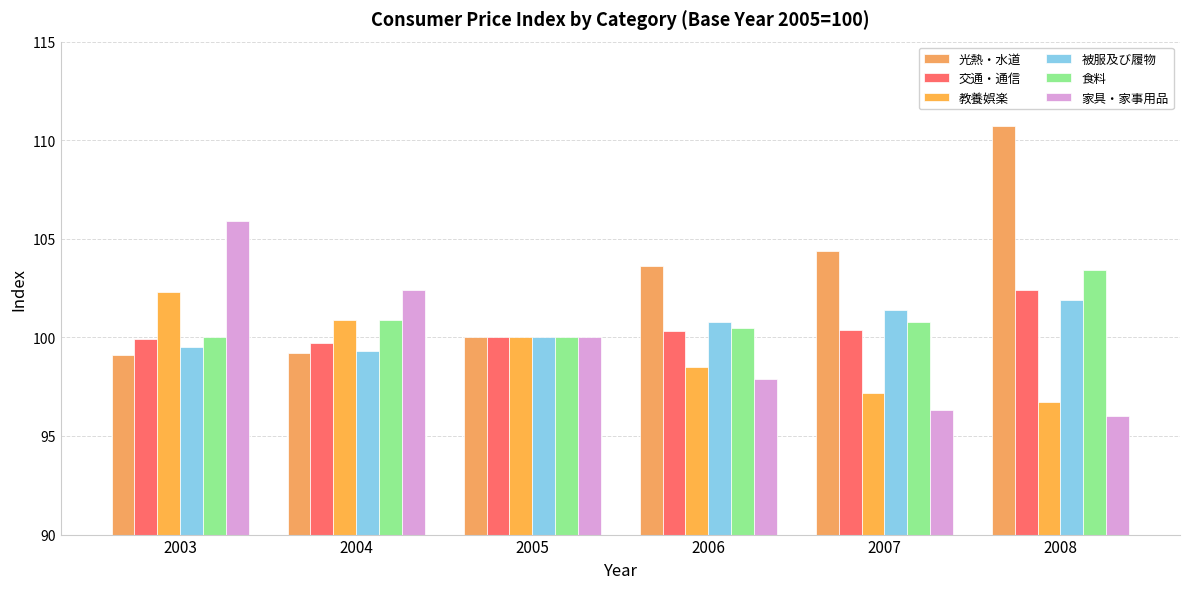

At which label is 光熱・水道 closest to 104?

2006